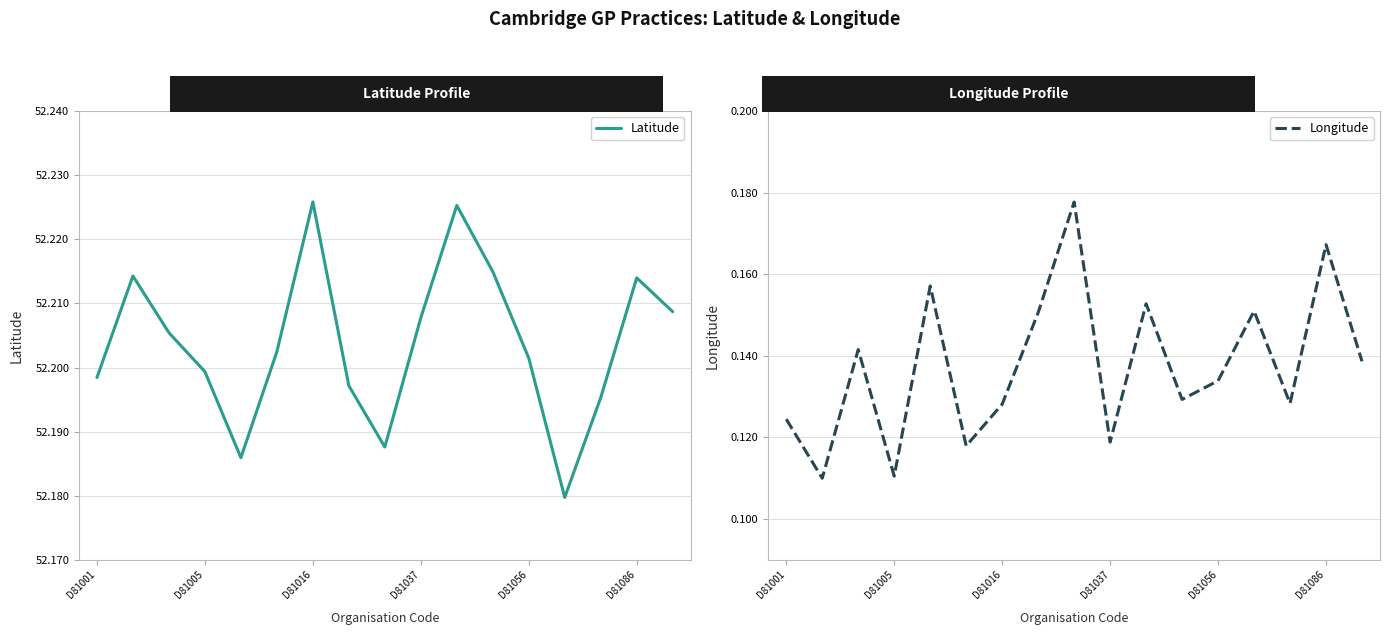

What are all the series names shown in the legend?

Latitude, Longitude